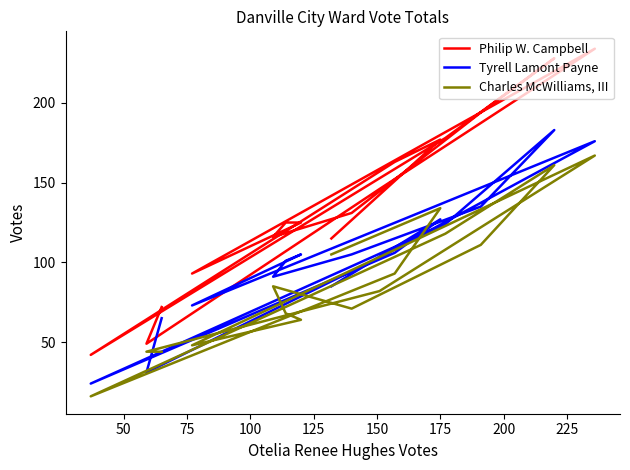

Reading left to right, what are all the values shown in this chart?

Philip W. Campbell: 72	49	146	234	93	125	125	116	131	194	228	178	42	163	177	115
Tyrell Lamont Payne: 65	31	103	176	73	105	101	91	105	135	183	124	24	106	127	85
Charles McWilliams, III: 44	44	82	167	48	64	68	85	71	111	161	118	16	93	134	105